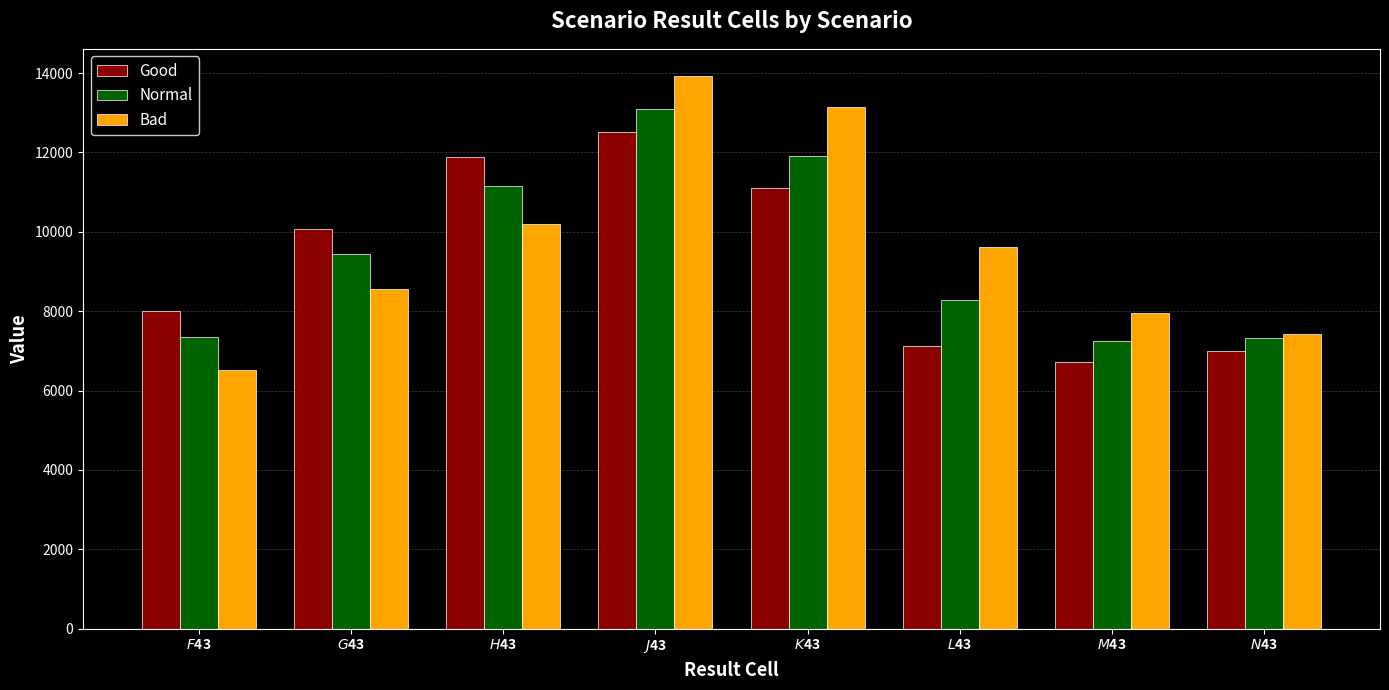

How many series are shown in this chart?

3